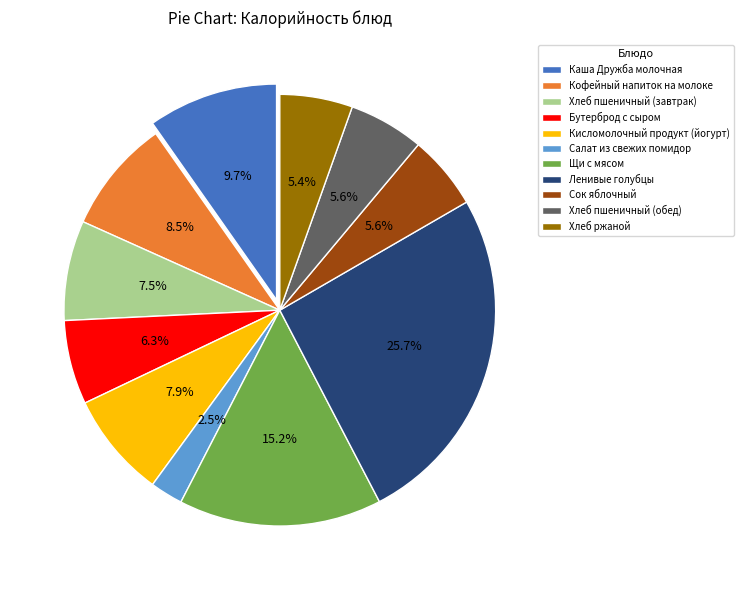

Does any single category account for the majority?

No